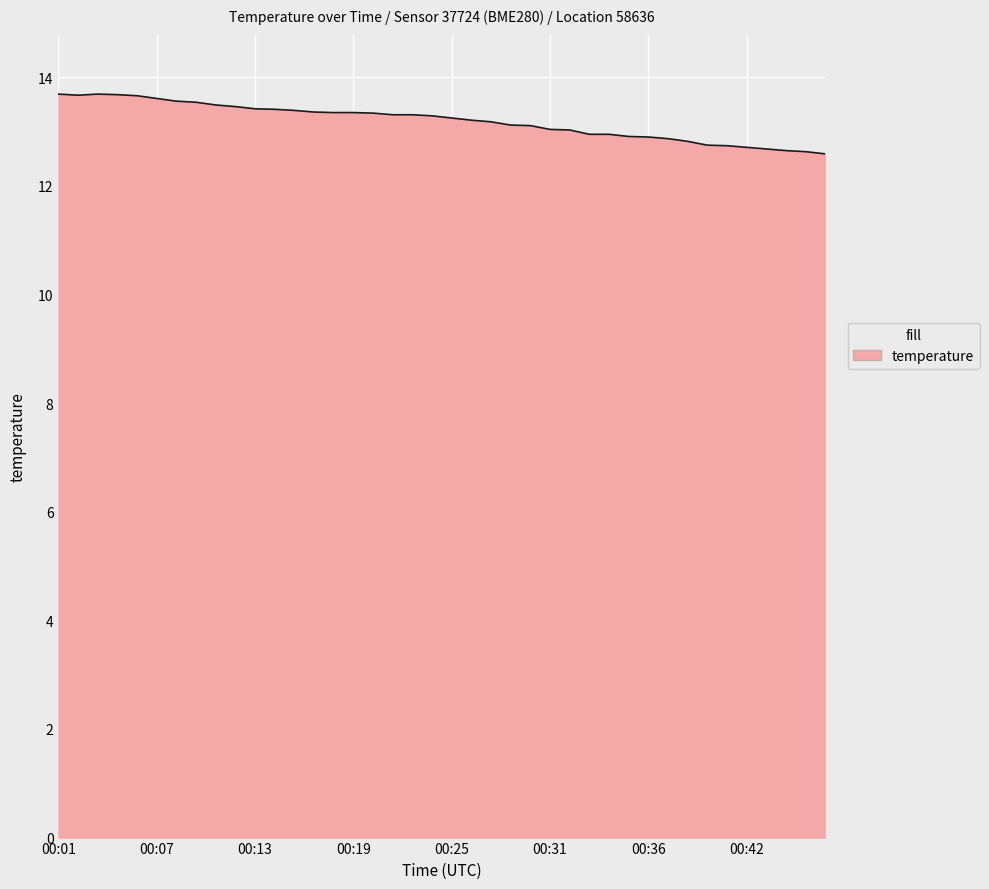

What is the minimum value shown in the chart?

12.6